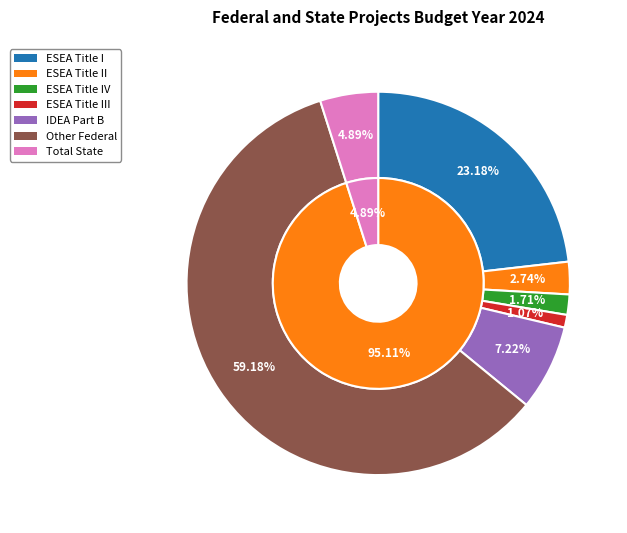

Which category has the biggest portion of the pie?

Other Federal